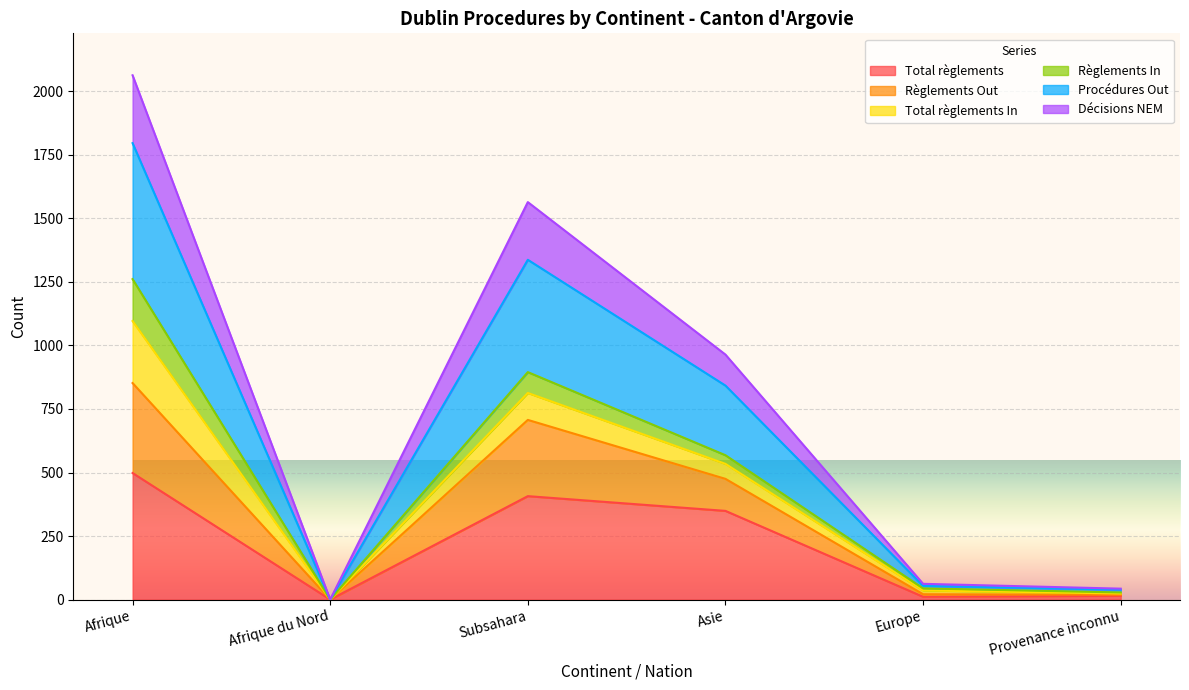

Which category has the highest value in the Total règlements series?

Afrique